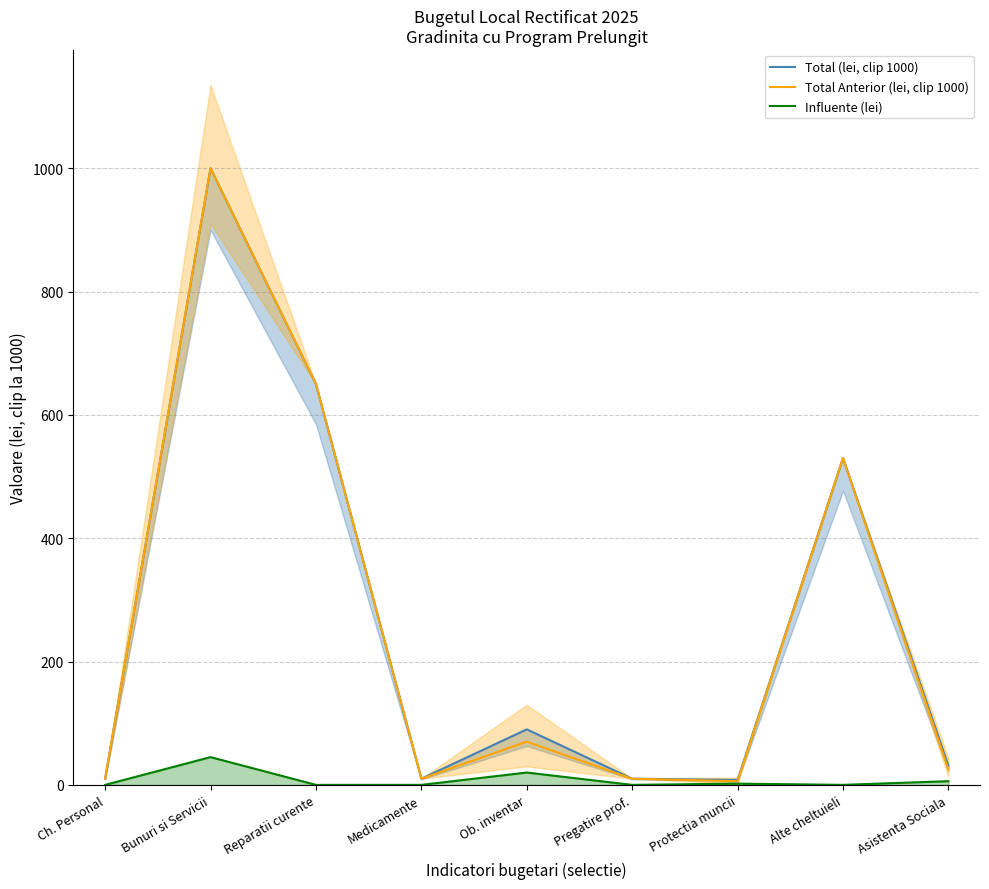

In Total (lei, clip 1000), how many points are higher than both neighbors (excluding endpoints)?

3